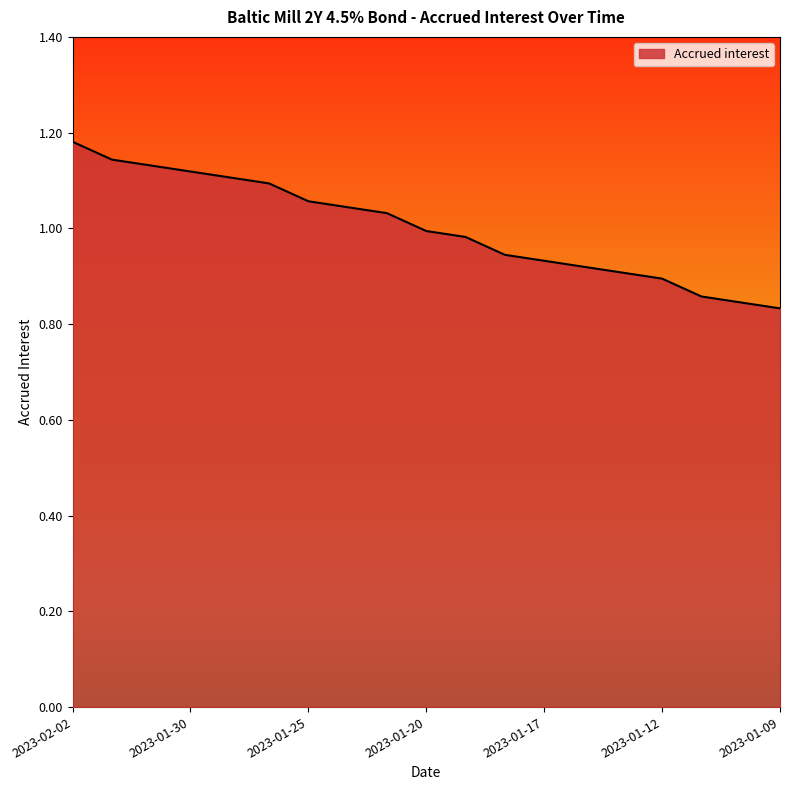

True or false: the data has more than 1 interior local peaks.

False